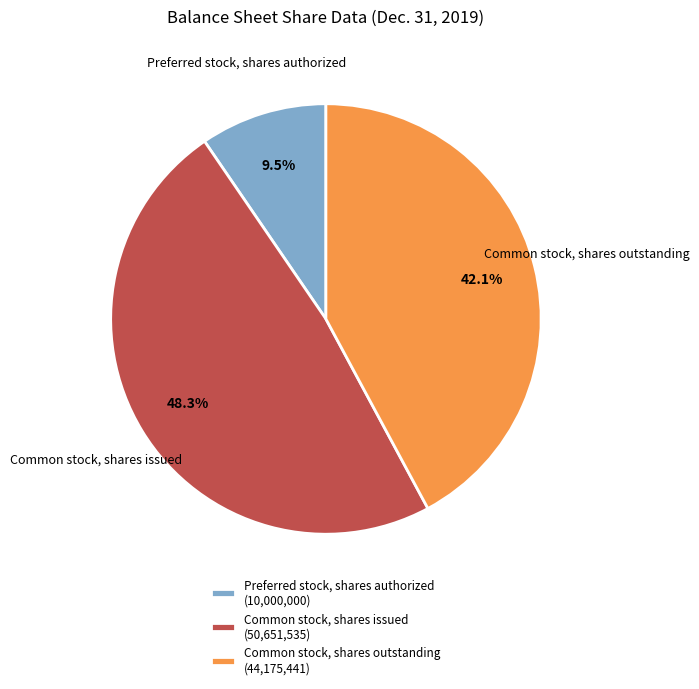

What percentage is the Common stock, shares outstanding slice, to the nearest percent?

42%